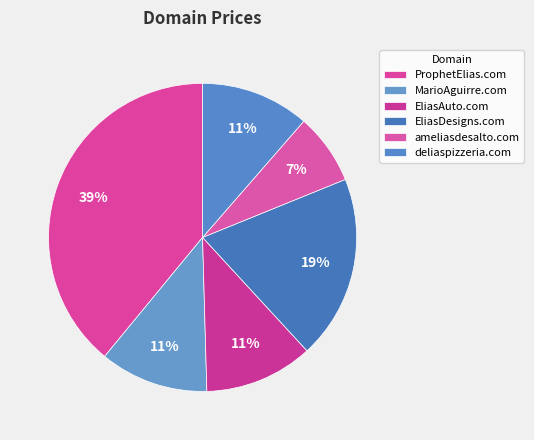

To the nearest percent, what percentage of the pie is ProphetElias.com?

39%